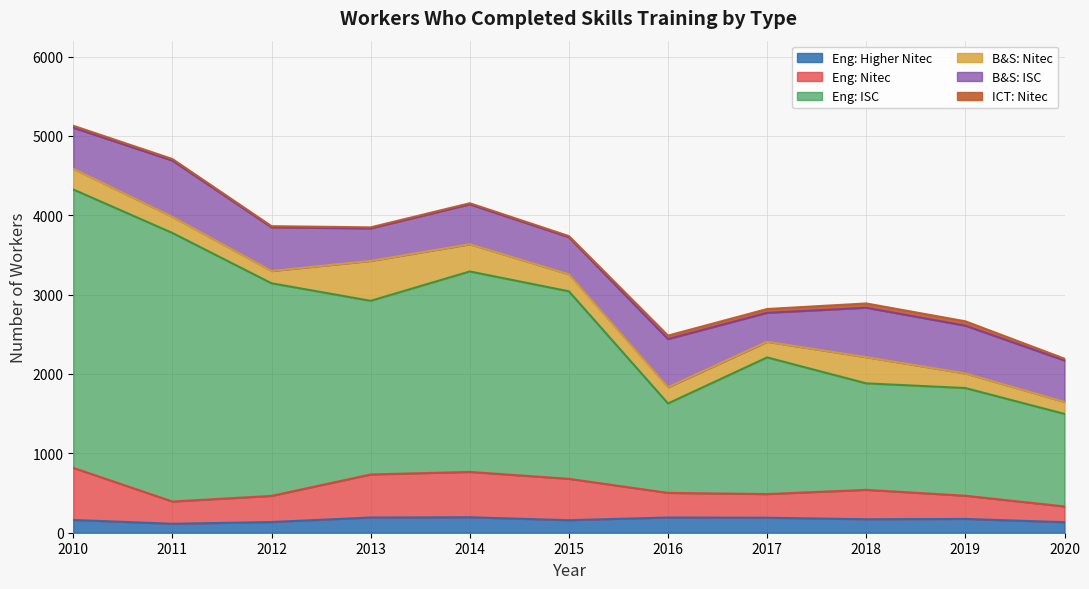

Is it true that Eng: Higher Nitec equals 135 at 2012?

True